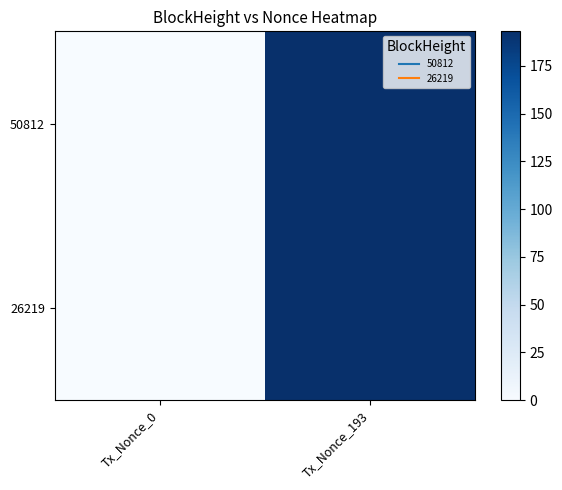

Rank the series at Tx_Nonce_0 from highest to lowest value.

50812, 26219